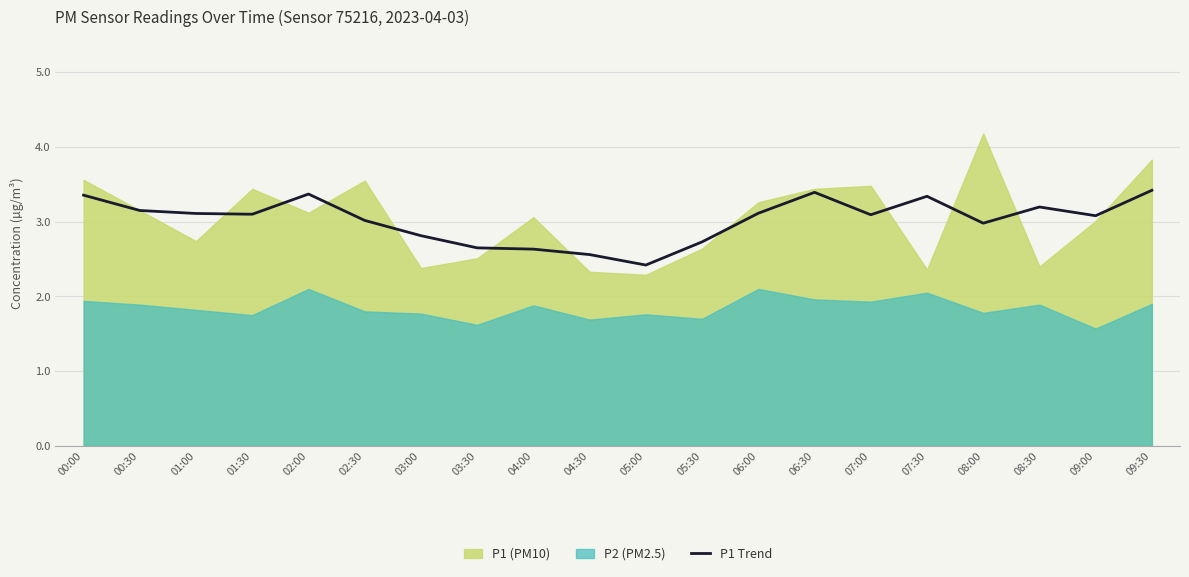

What position from the left is 01:00?

3